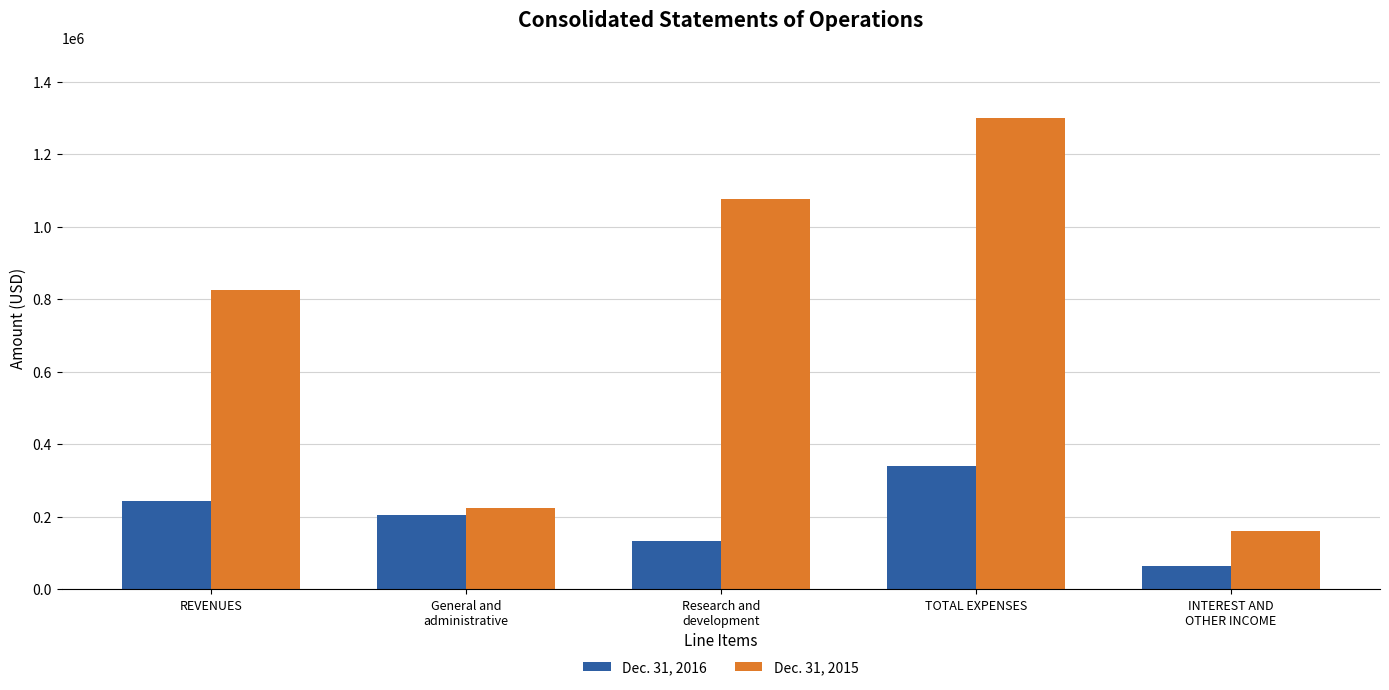

Rank the series by their average value, from highest to lowest.

Dec. 31, 2015, Dec. 31, 2016